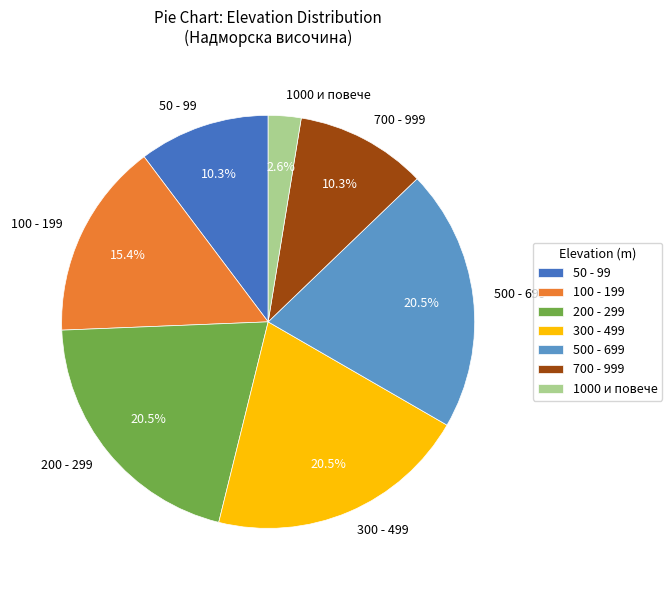

Approximately how many times larger is the value at 300 - 499 compared to 200 - 299?

1.0